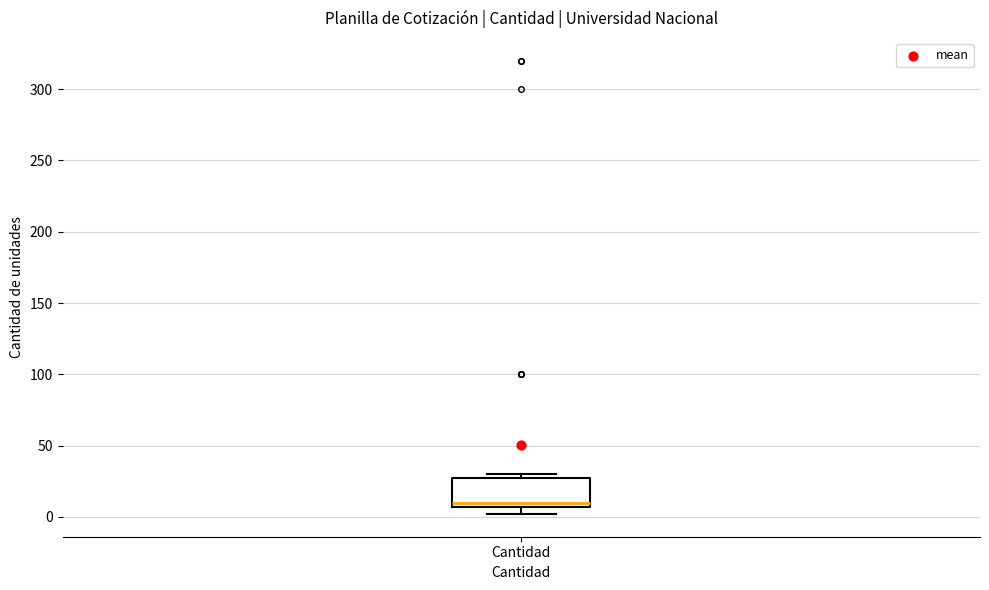

Read this box plot against the y-axis: the position of the median line, the range covered by the box, and the ends of both whiskers. The values are not printed on the chart, so give them approximately, as read against the axis.

median 10, box 5 to 30, whiskers 0 to 30 (just above the box's upper edge)